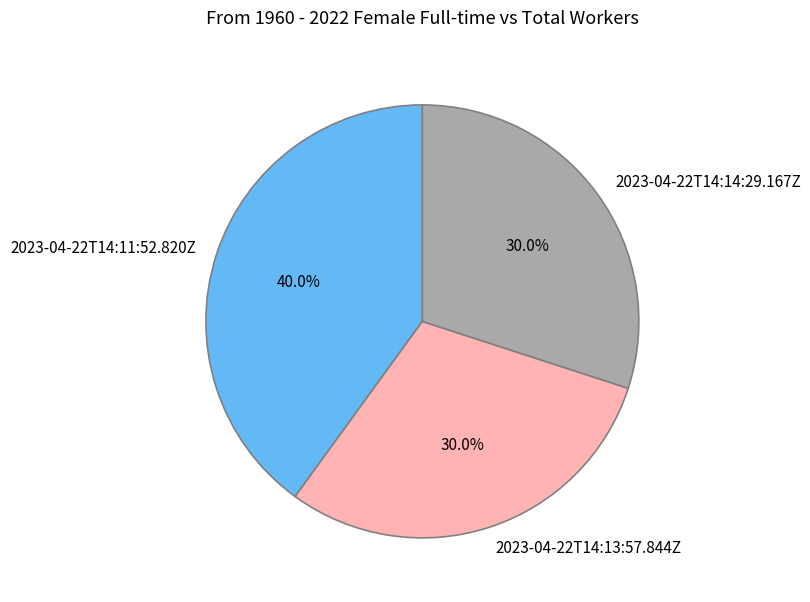

What percentage do 2023-04-22T14:11:52.820Z and 2023-04-22T14:13:57.844Z together represent?

70.0%